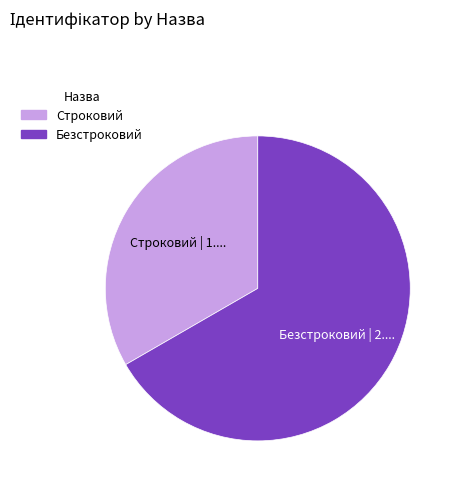

Which has a higher value, Строковий or Безстроковий?

Безстроковий